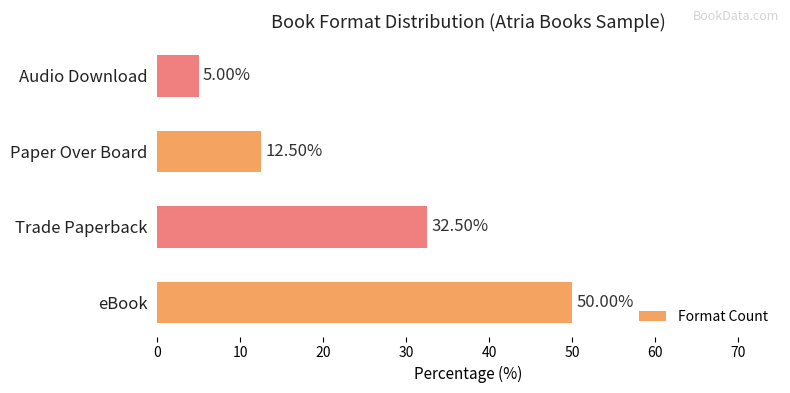

List the labels in order of value, smallest first.

Audio Download, Paper Over Board, Trade Paperback, eBook